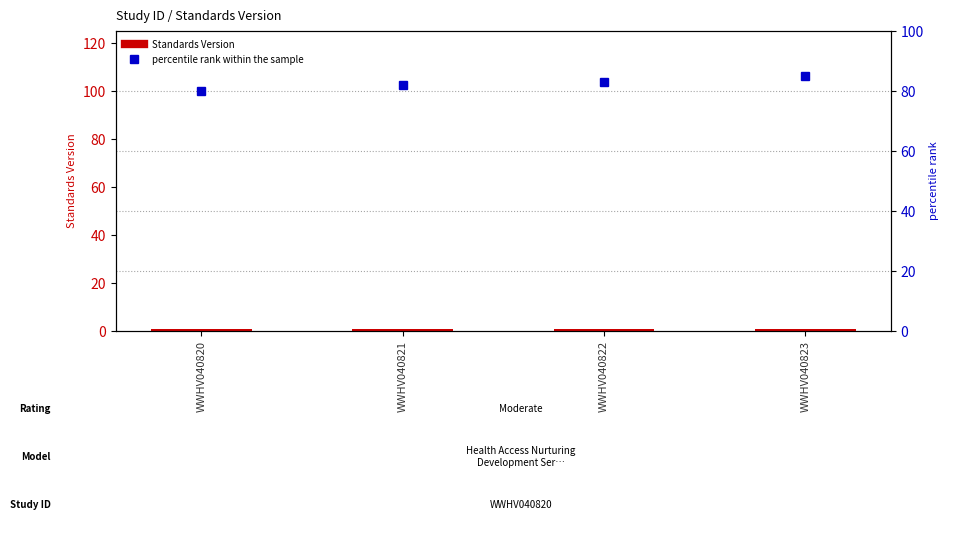

Rank the series by their average value, from lowest to highest.

Standards Version, percentile rank within the sample